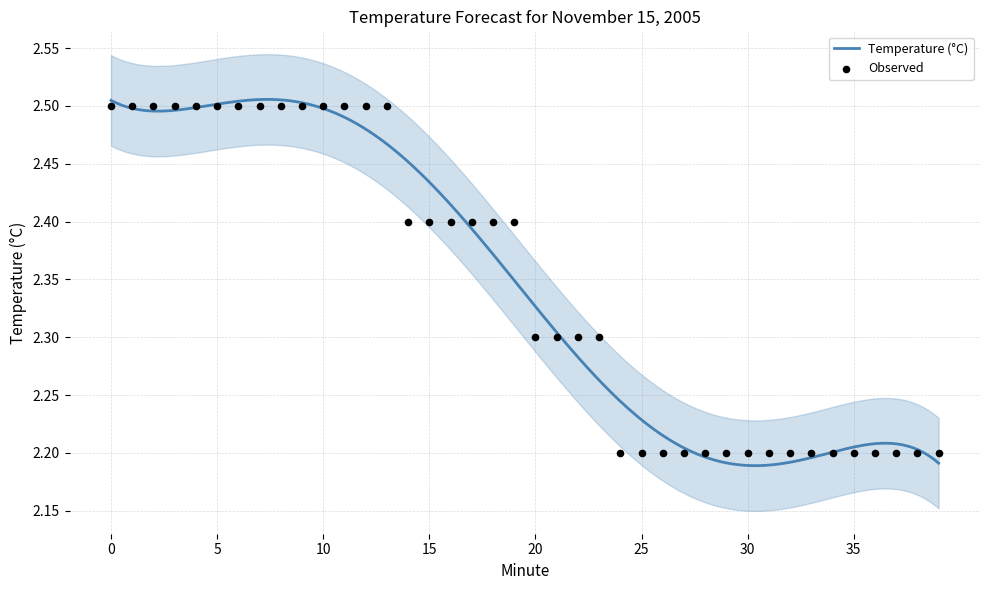

Between 7 and 0, which is larger?

7